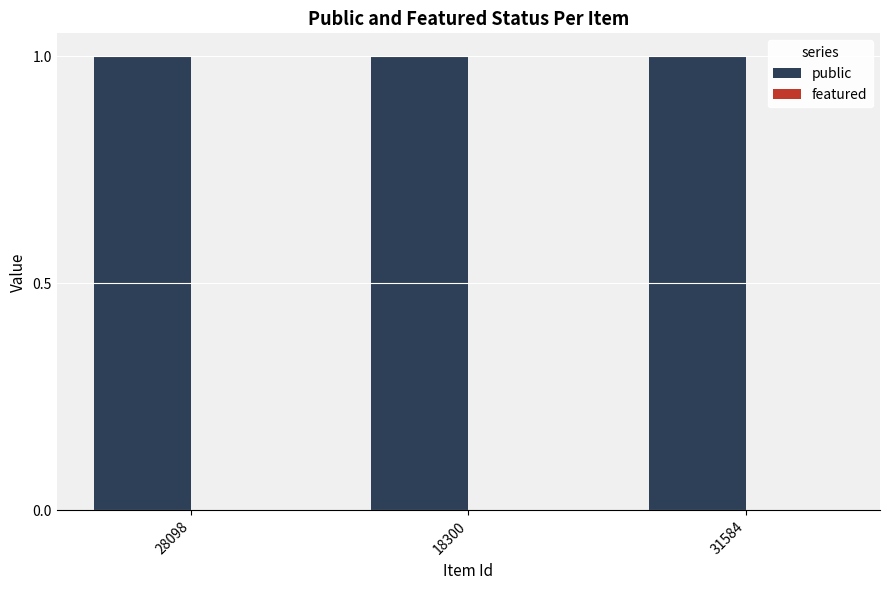

Which category has the highest value across all series?

28098